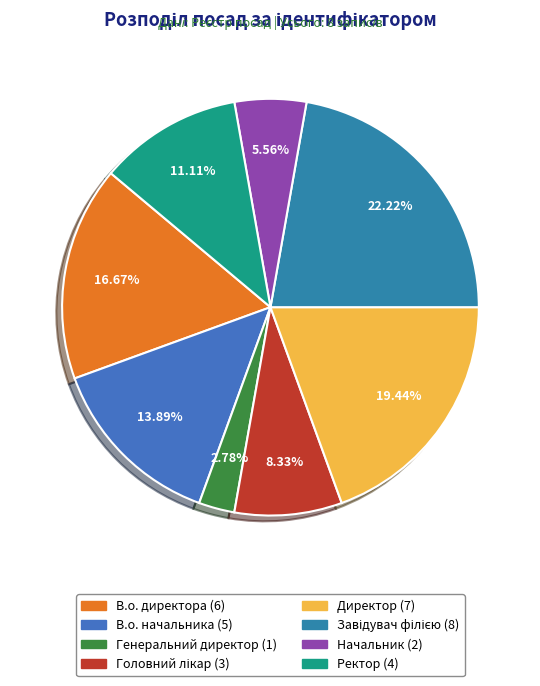

Which category has the smallest portion of the pie?

Генеральний директор